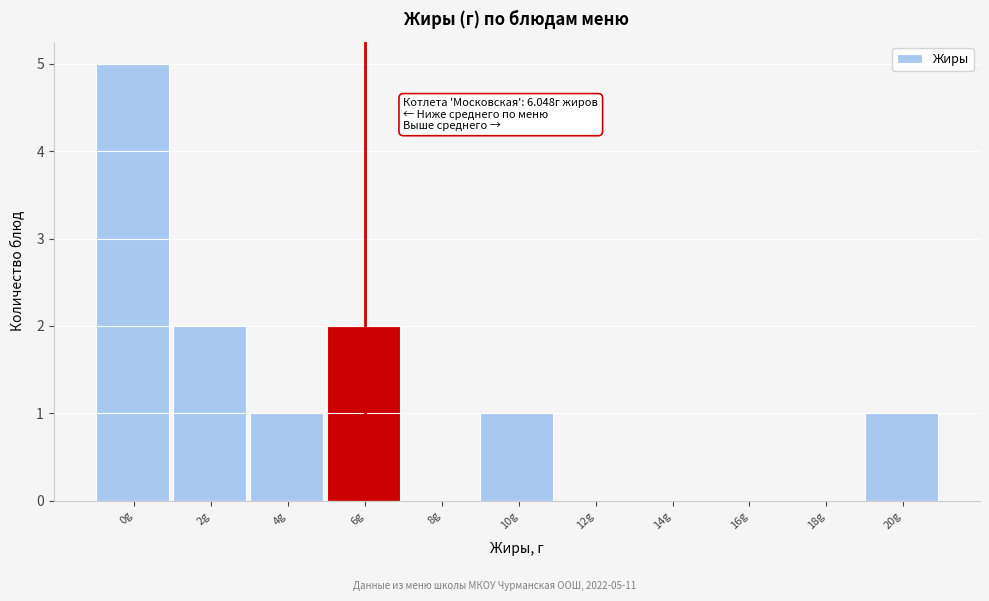

Reading left to right, extract all data points from this chart.

0g=5	2g=2	4g=1	6g=2	8g=0	10g=1	12g=0	14g=0	16g=0	18g=0	20g=1